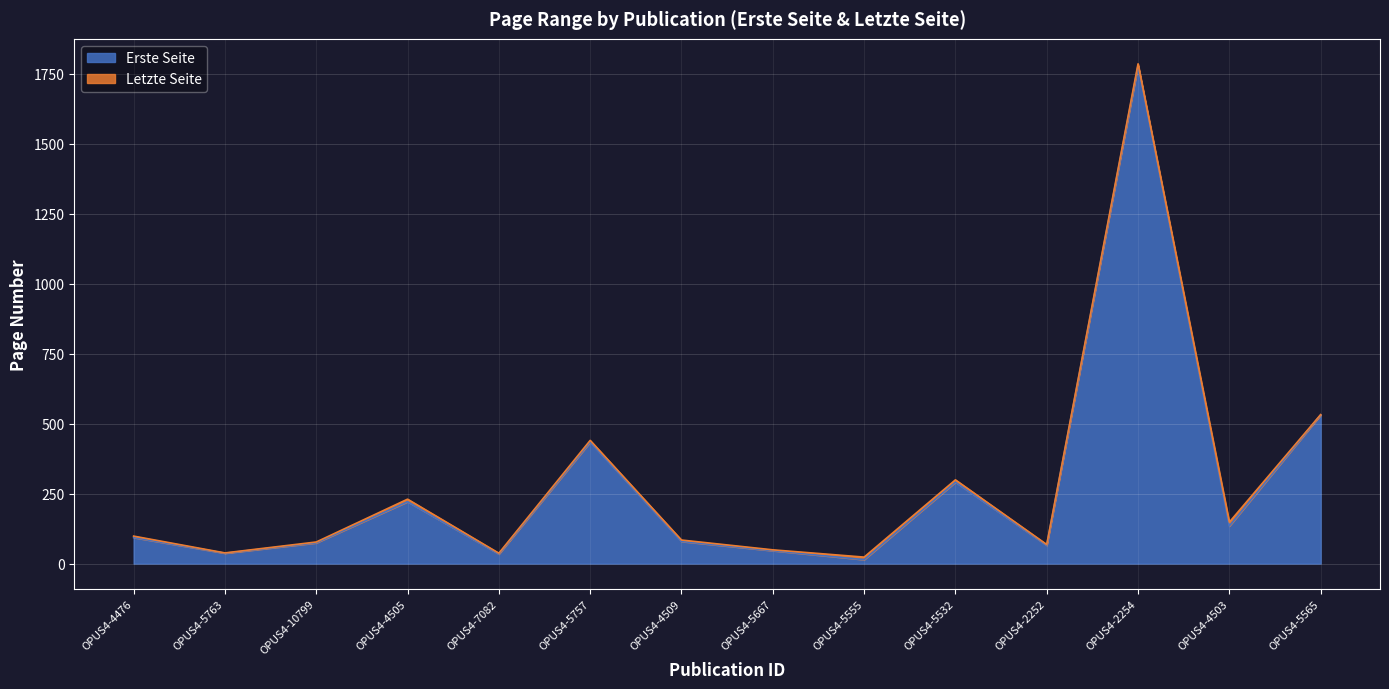

True or false: Erste Seite and Letzte Seite cross at least once.

False